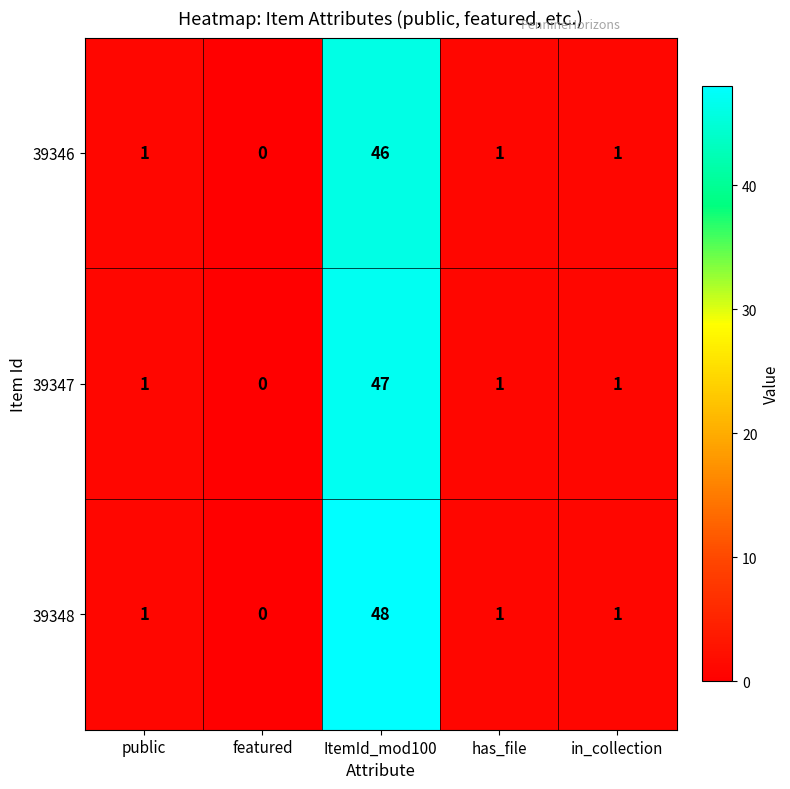

What is the greatest value displayed?

48